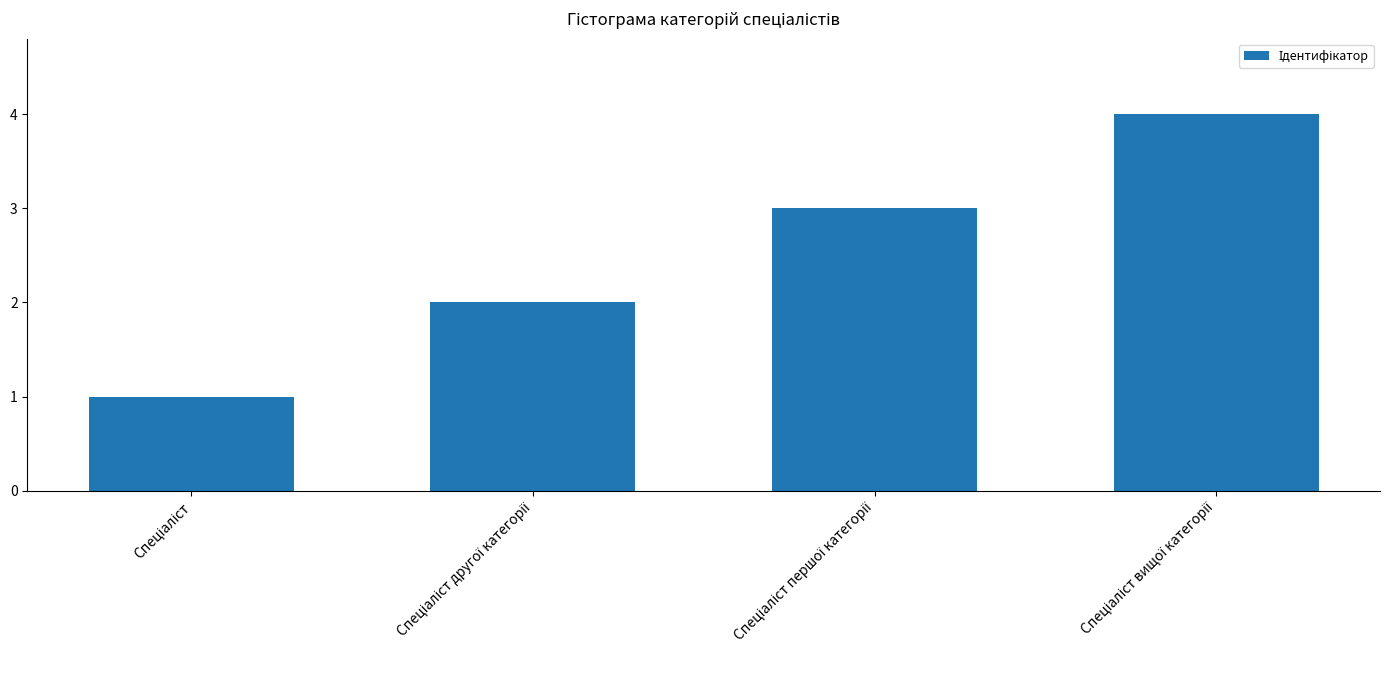

What is the difference between the maximum and minimum values?

3